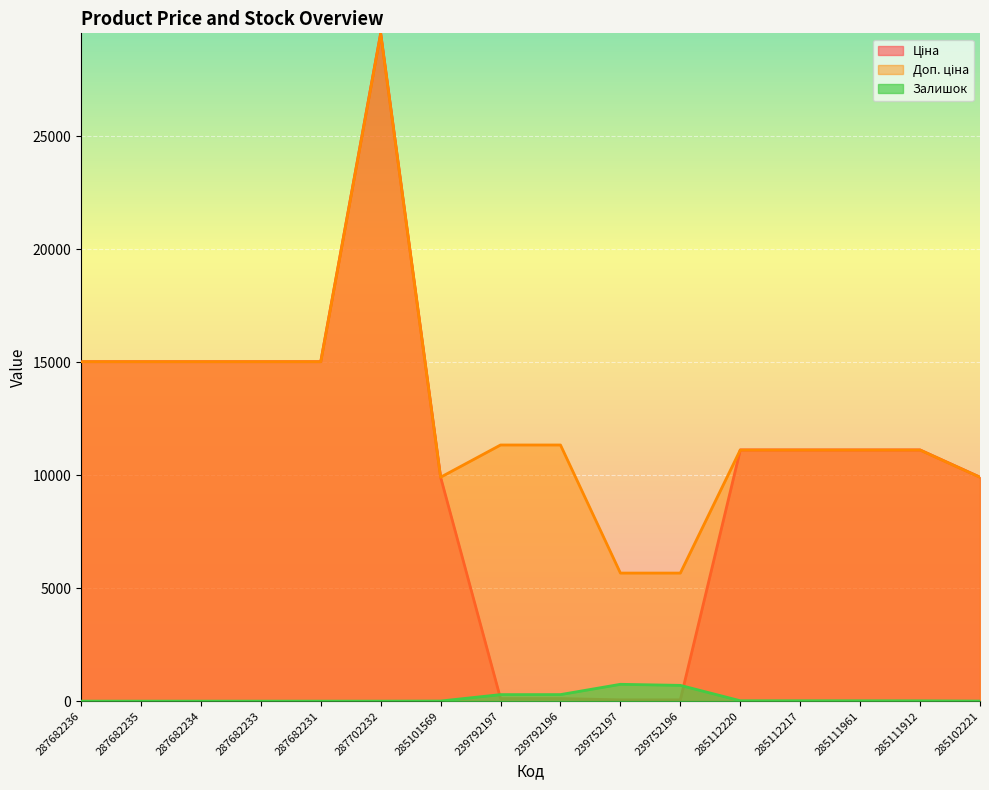

How many positive values does the Залишок series have?

10